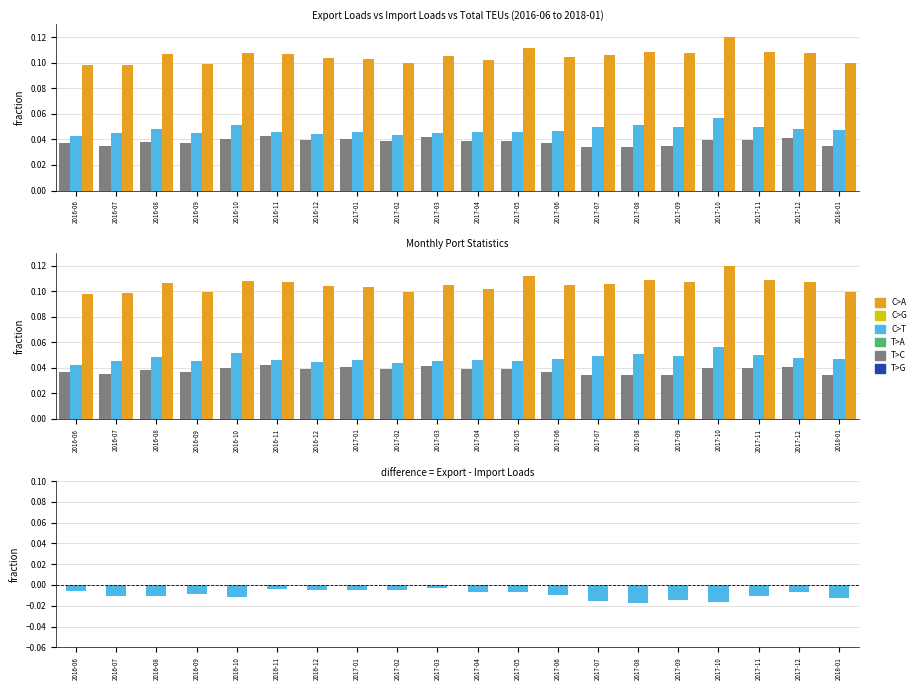

What is the total value across all series at 2016-10?

0.2